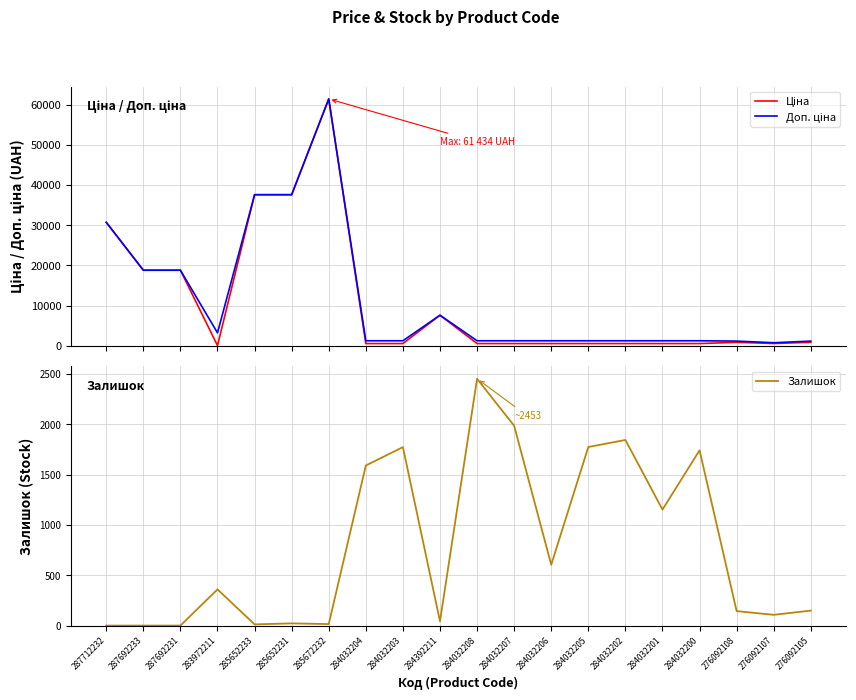

How many lines are shown in the chart?

3